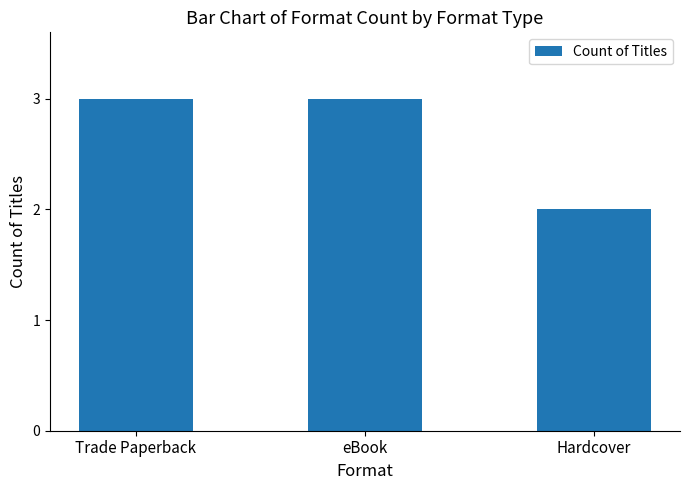

What is the change in value from Trade Paperback to Hardcover?

-1